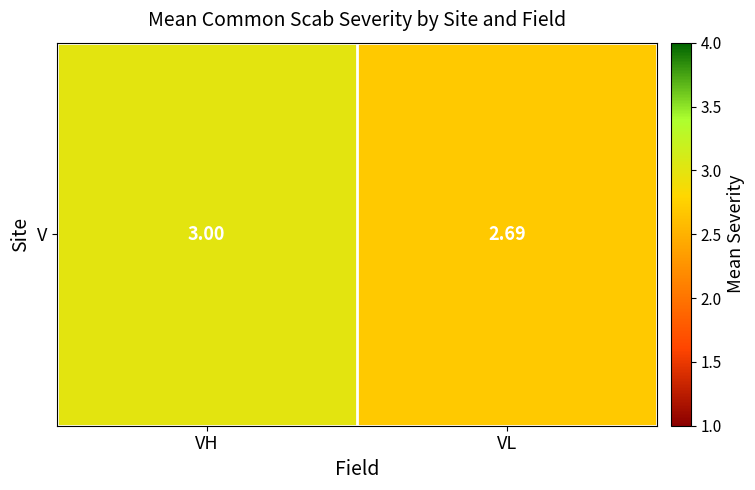

What is the greatest value displayed?

3.0